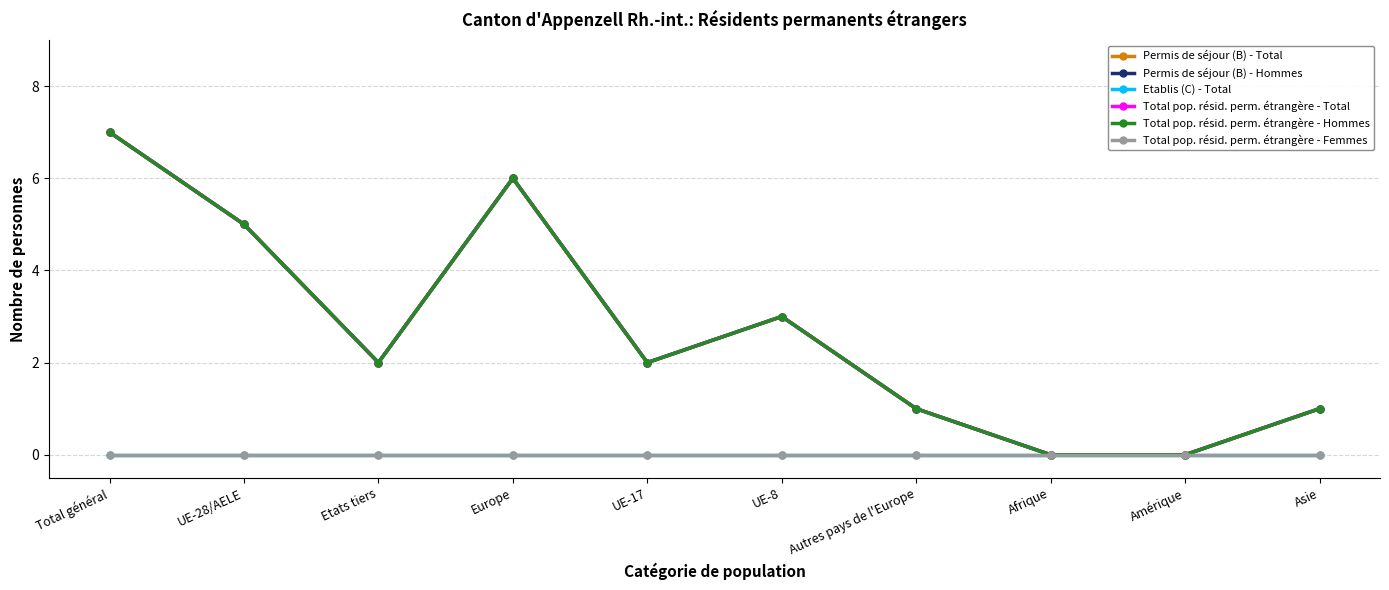

True or false: Permis de séjour (B) - Hommes and Total pop. résid. perm. étrangère - Hommes intersect in this chart.

False